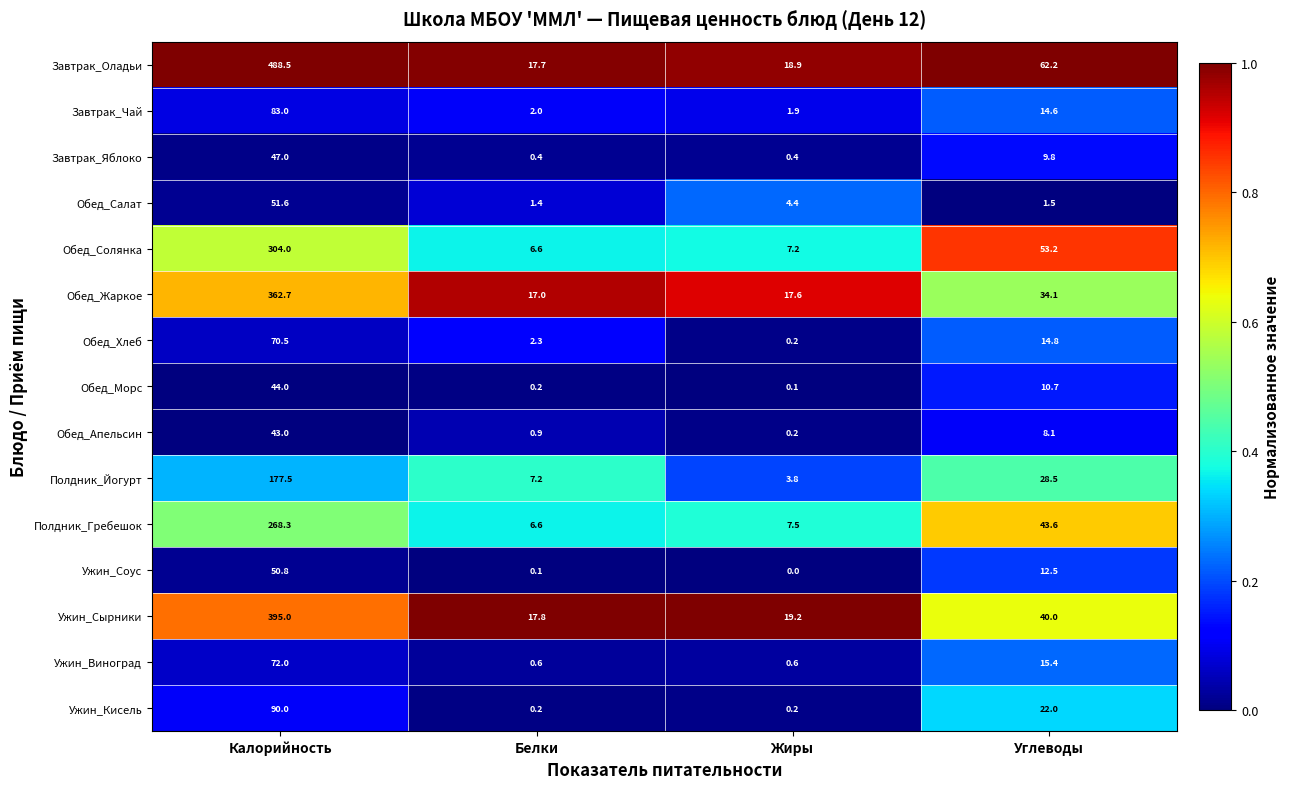

Which category has the highest value across all series?

Калорийность